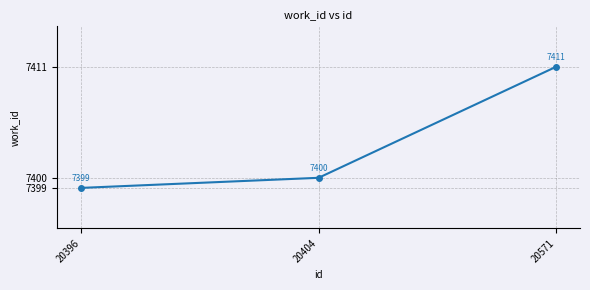

True or false: the data shows 7399 at 20396.

True